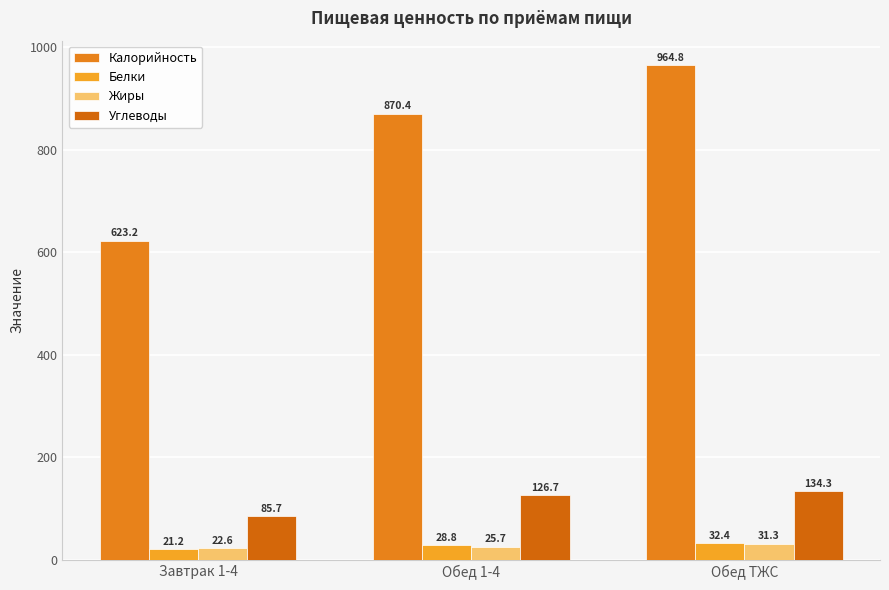

Reading left to right, what are all the values shown in this chart?

Калорийность: 623.2	870.4	964.8
Белки: 21.2	28.8	32.4
Жиры: 22.6	25.7	31.3
Углеводы: 85.7	126.7	134.3